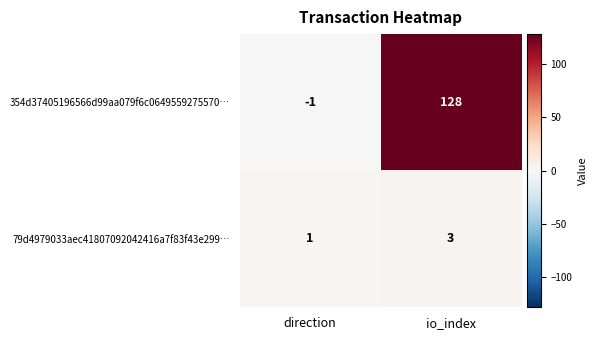

Read the 354d37405196566d99aa079f6c0649559275570… value at io_index, to the nearest 50.

150